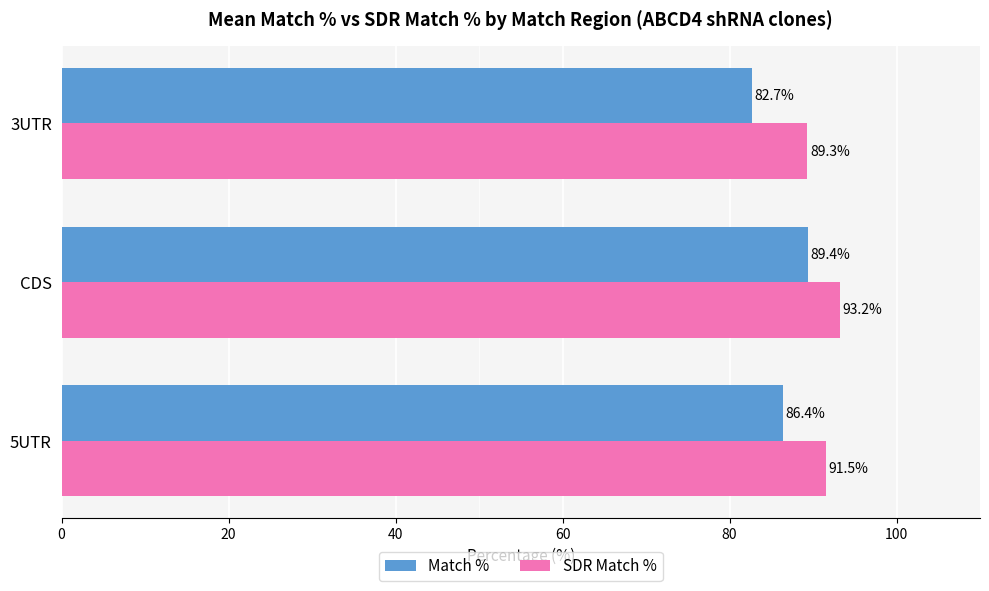

Between 5UTR and 3UTR, which series saw the biggest shift?

Match %